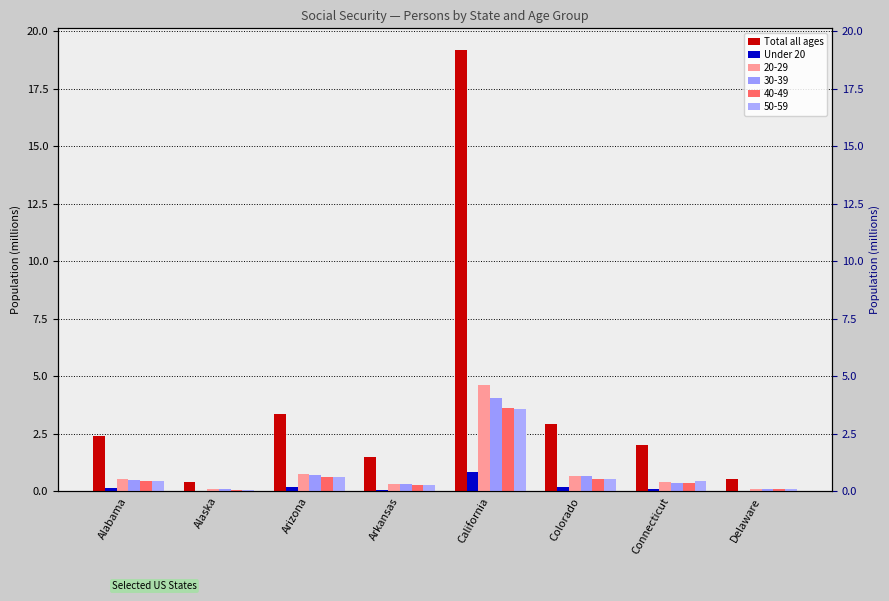

What is the total value across all series at Delaware?

0.6